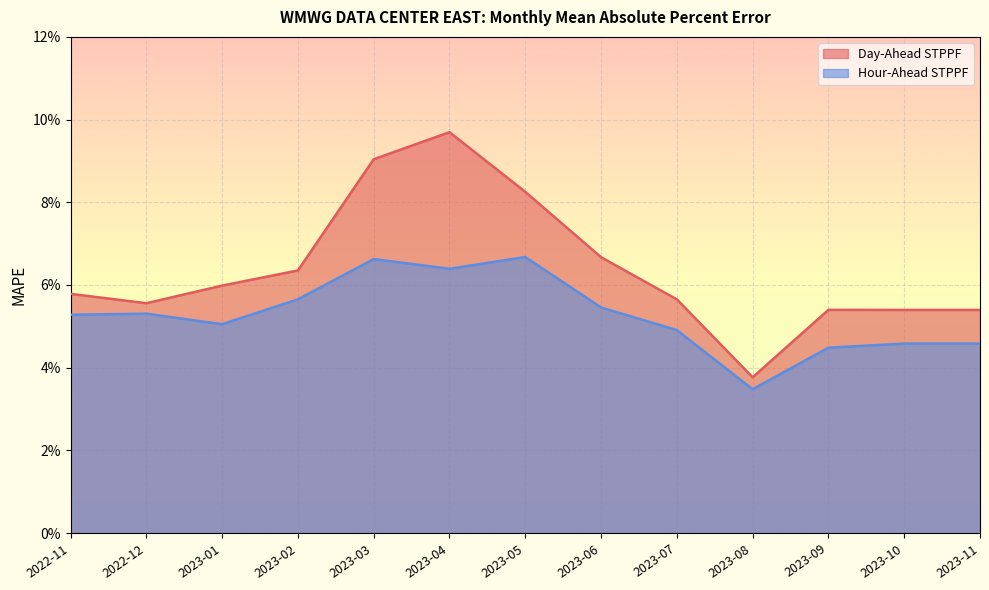

List the labels in order of Hour-Ahead STPPF value, smallest first.

2023-08, 2023-09, 2023-10, 2023-11, 2023-07, 2023-01, 2022-11, 2022-12, 2023-06, 2023-02, 2023-04, 2023-03, 2023-05